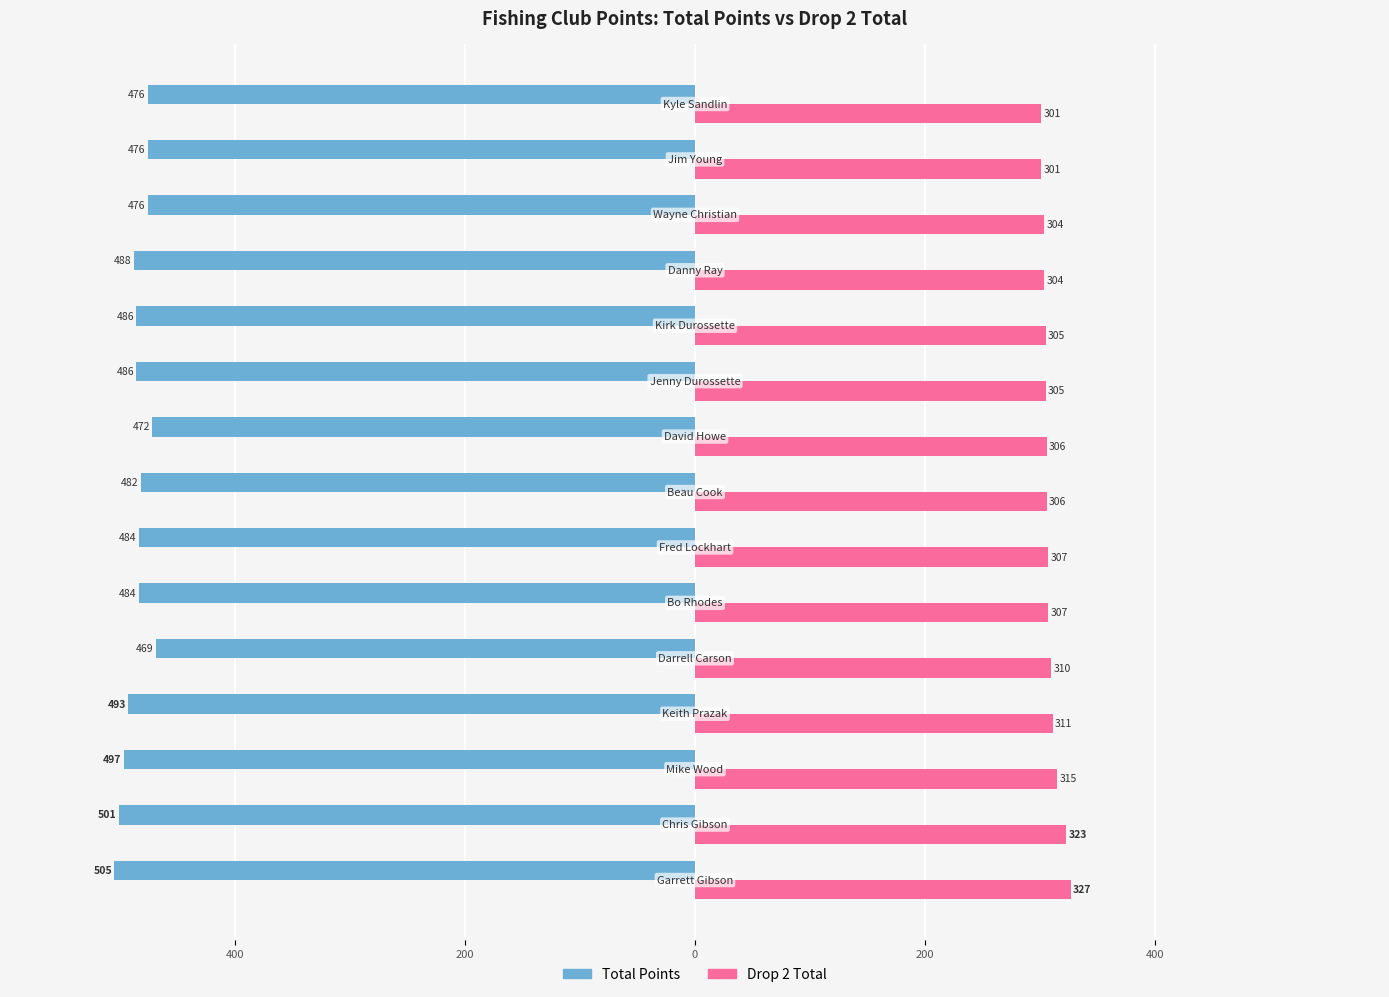

What are all the series names shown in the legend?

Total Points, Drop 2 Total